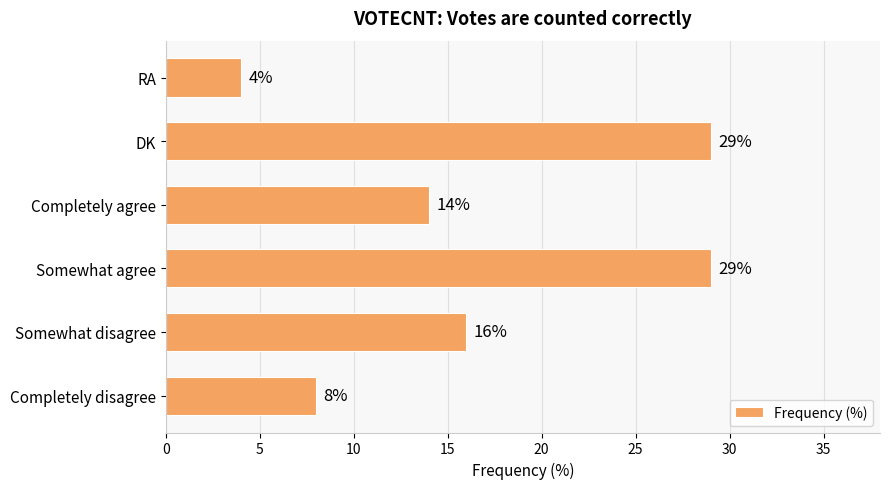

Reading top to bottom, what are all the values shown in this chart?

RA=4	DK=29	Completely agree=14	Somewhat agree=29	Somewhat disagree=16	Completely disagree=8